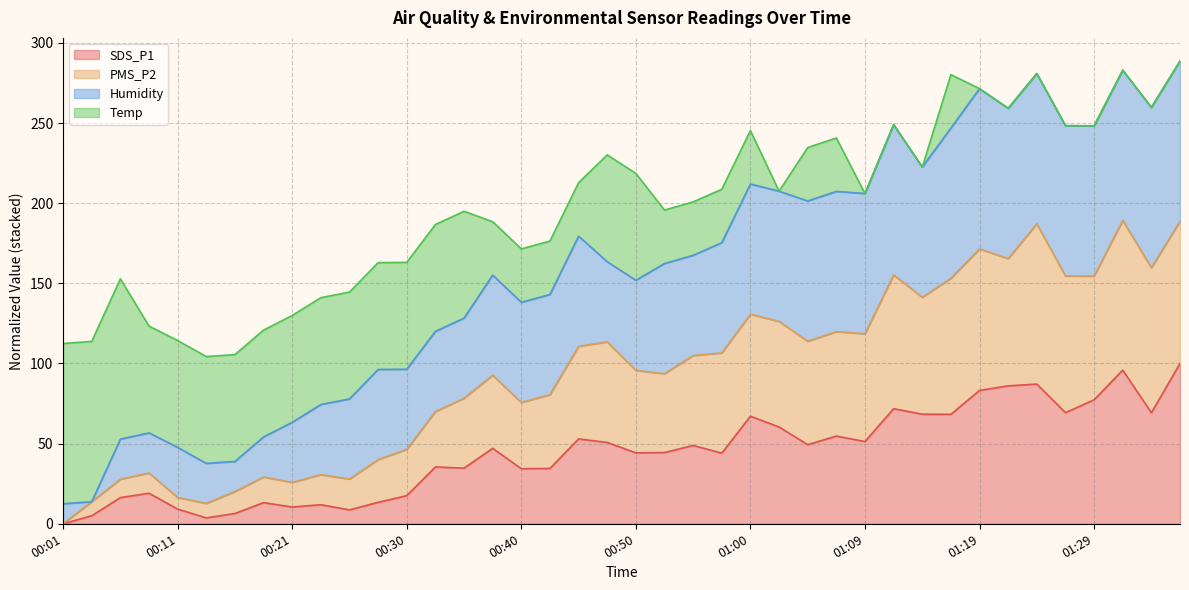

True or false: PMS_P2 and SDS_P1 cross at least once.

False